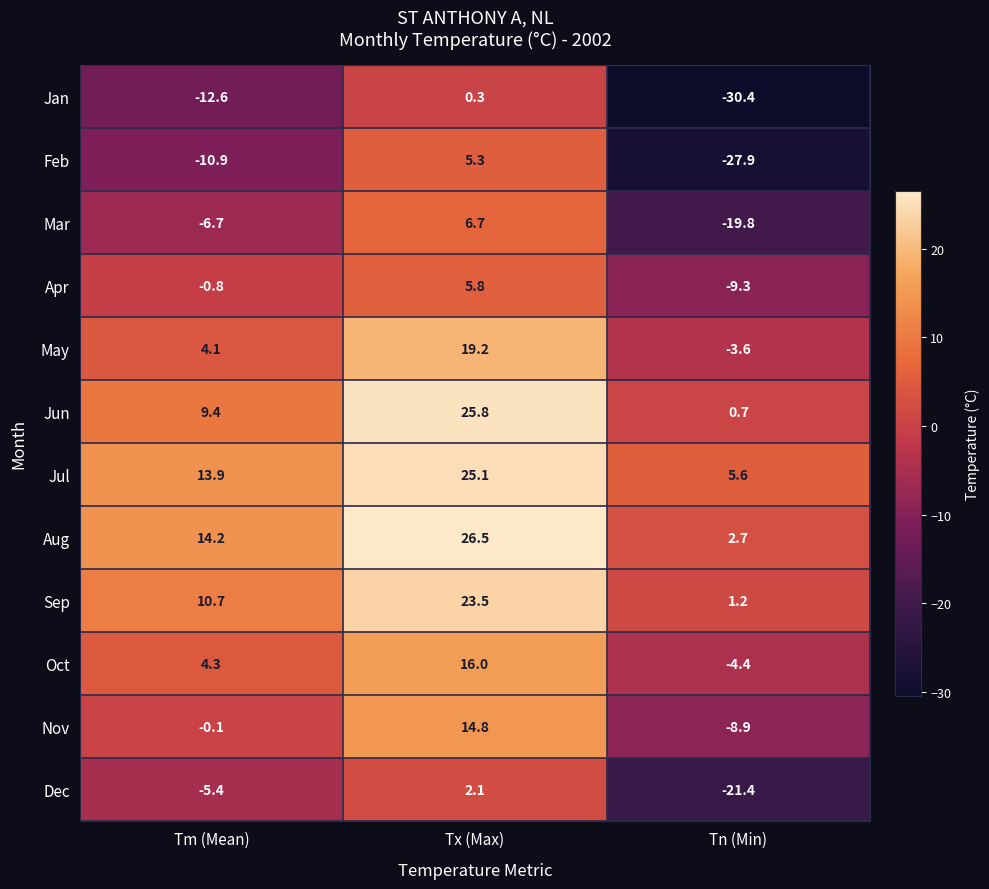

Which series has the largest total across all categories?

Jul